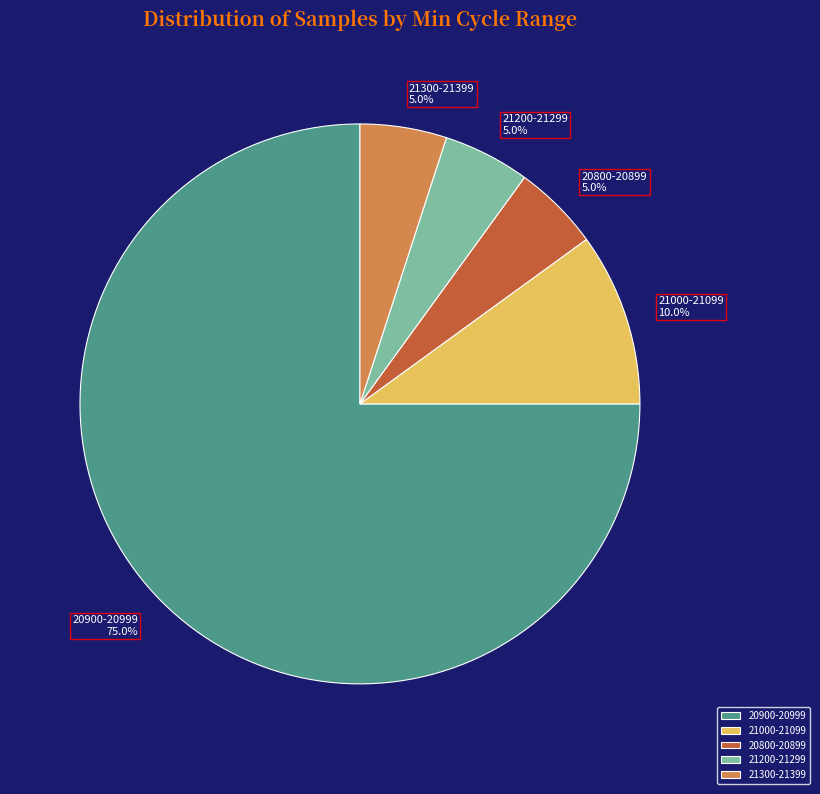

Which has a higher value, 21300-21399 or 20900-20999?

20900-20999